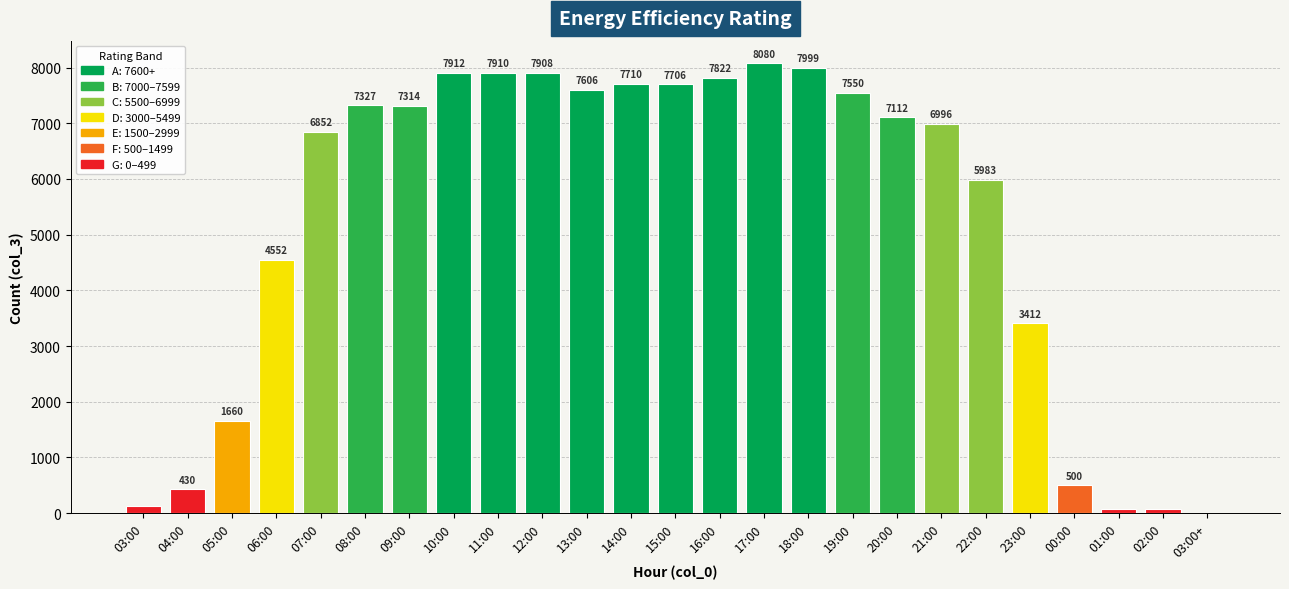

At which label is the value closest to 4041?

06:00